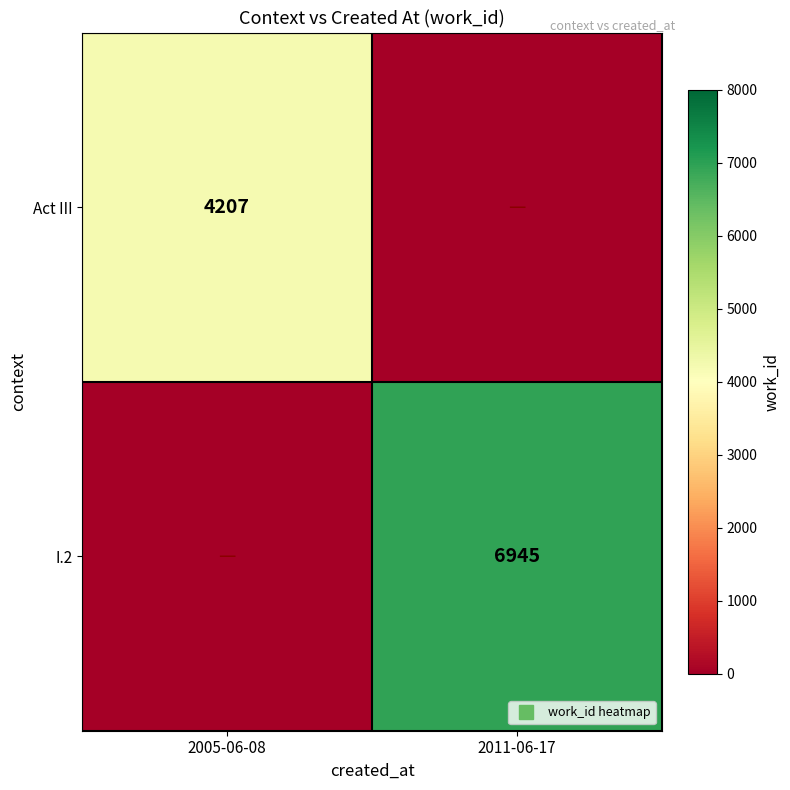

Is the value of I.2 at 2011-06-17 greater than the value of Act III at 2005-06-08?

Yes